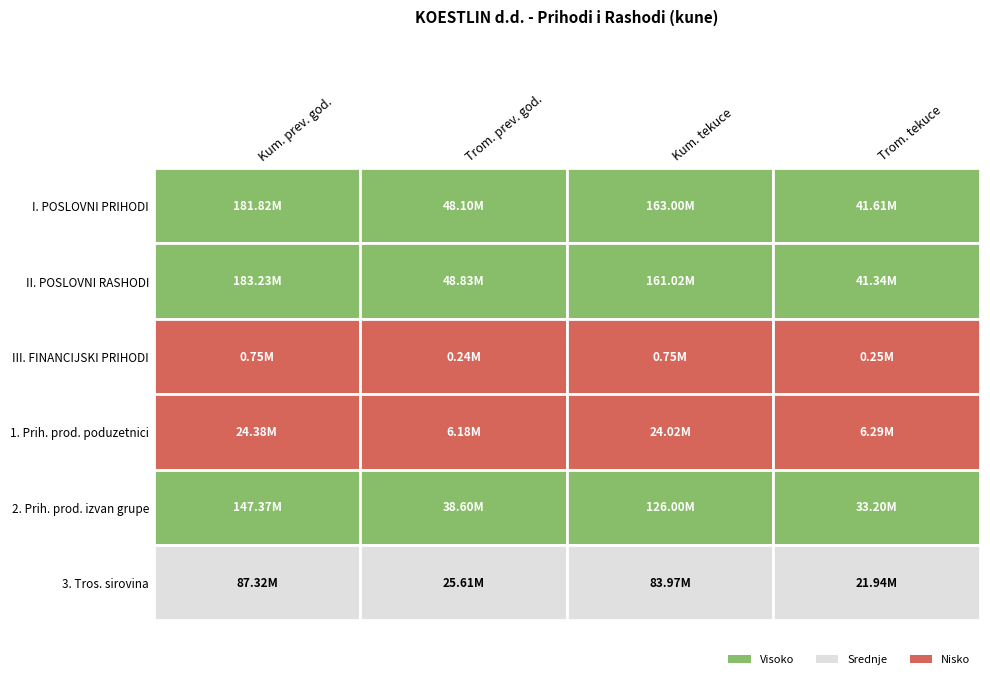

What is the difference between the maximum and second lowest values in the III. FINANCIJSKI PRIHODI series?

493559